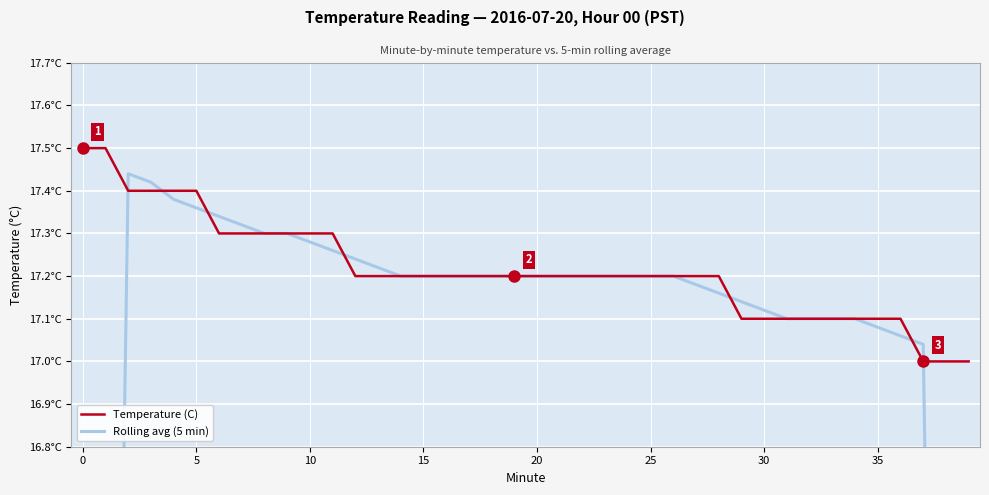

What is the sum of all Temperature (C) values?

688.6